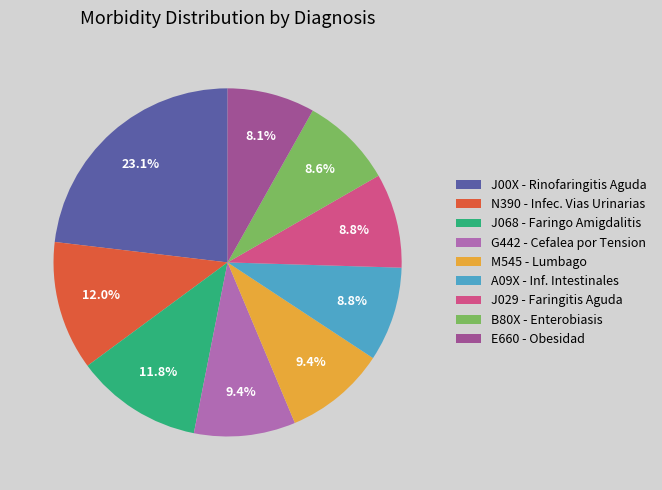

Do B80X - Enterobiasis and M545 - Lumbago together represent more than half of the pie?

No